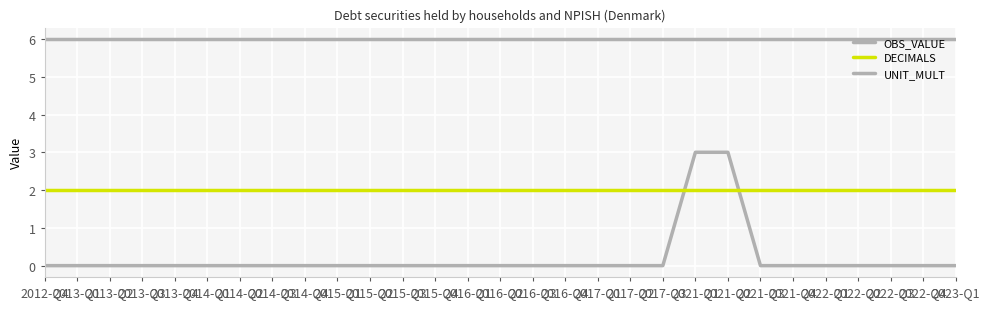

True or false: DECIMALS and UNIT_MULT cross at least once.

False